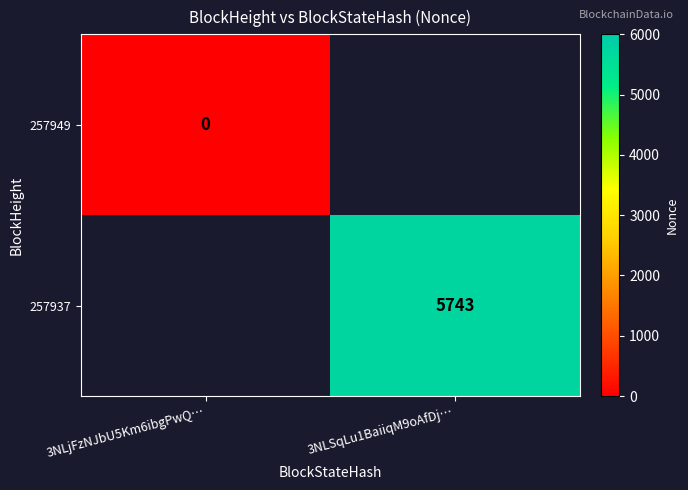

Which category has the highest value across all series?

3NLSqLu1BaiiqM9oAfDj…